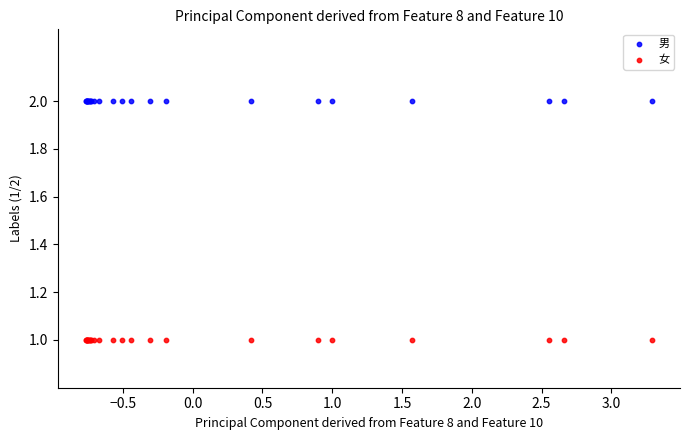

Which series reaches the maximum Y coordinate?

男